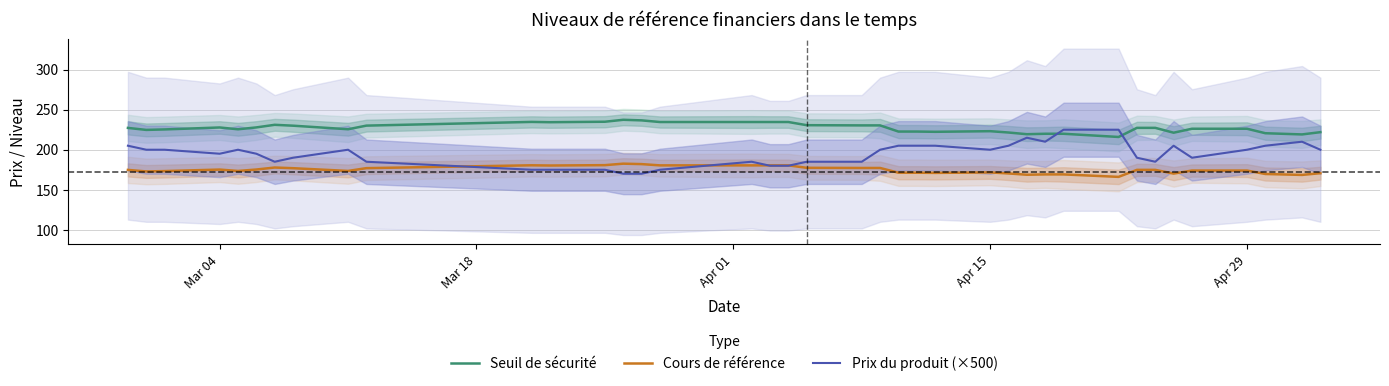

True or false: Cours de référence and Seuil de sécurité cross at least once.

False